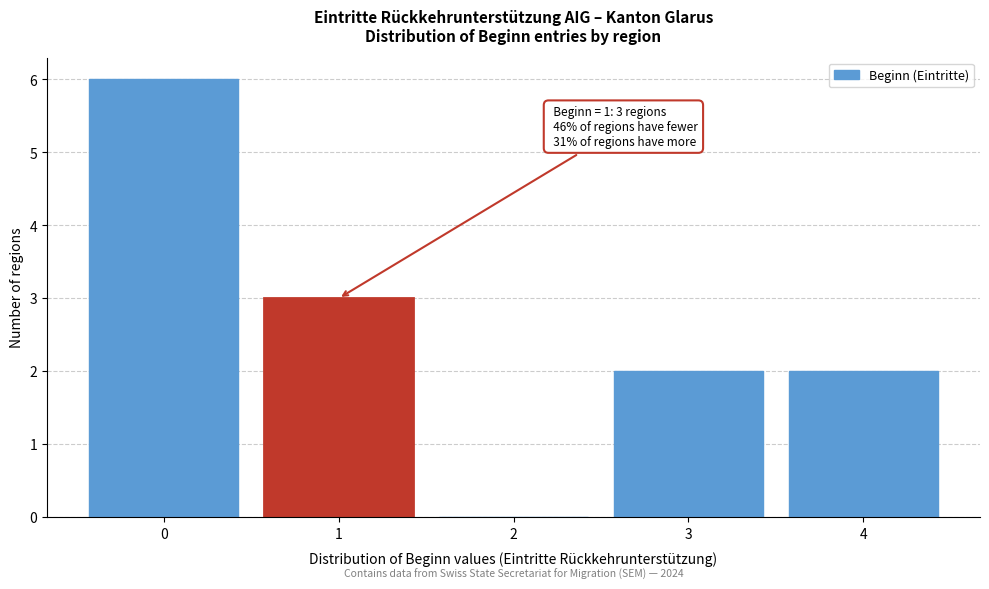

Which range on the x-axis has the tallest bar?

-0.5 to 0.5